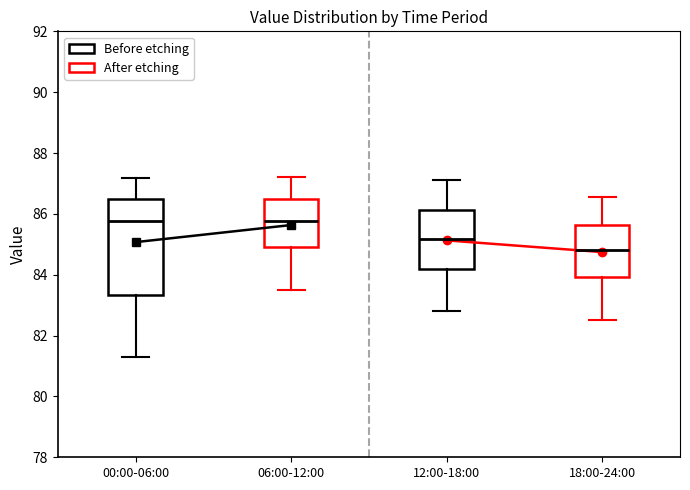

Reading left to right, read every box against the y-axis: the position of its median line, the range the box covers, and the ends of its whiskers. The values are not printed on the chart, so give them approximately, as read against the axis.

00:00-06:00: median 85.8, box 83.4 to 86.4, whiskers 81.4 to 87.2
06:00-12:00: median 85.8, box 85.0 to 86.4, whiskers 83.6 to 87.2
12:00-18:00: median 85.2, box 84.2 to 86.2, whiskers 82.8 to 87.2
18:00-24:00: median 84.8, box 84.0 to 85.6, whiskers 82.6 to 86.6